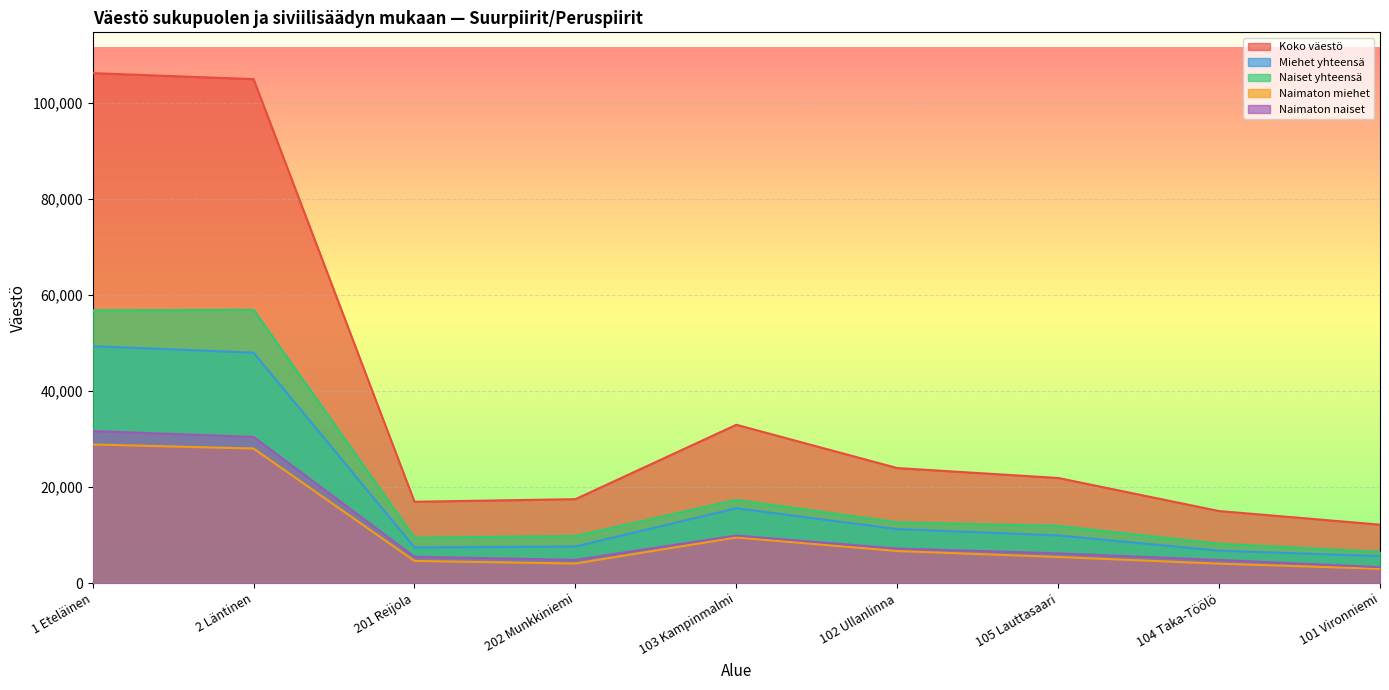

What is the difference between the Naimaton naiset values at 202 Munkkiniemi and 102 Ullanlinna?

2352